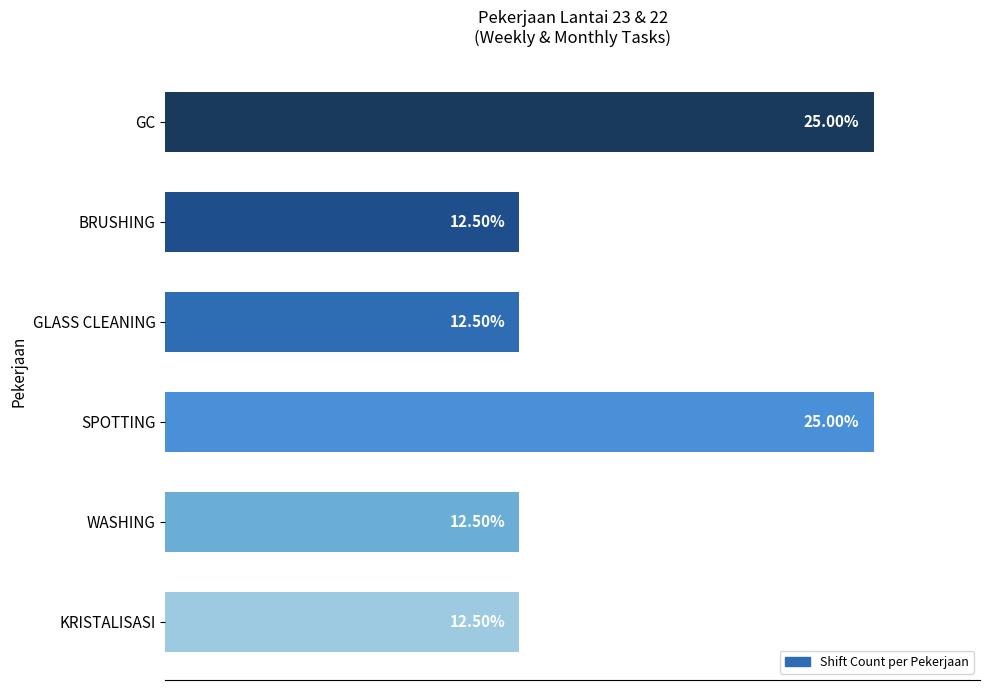

What is the label of the 5th bar from the top?

WASHING